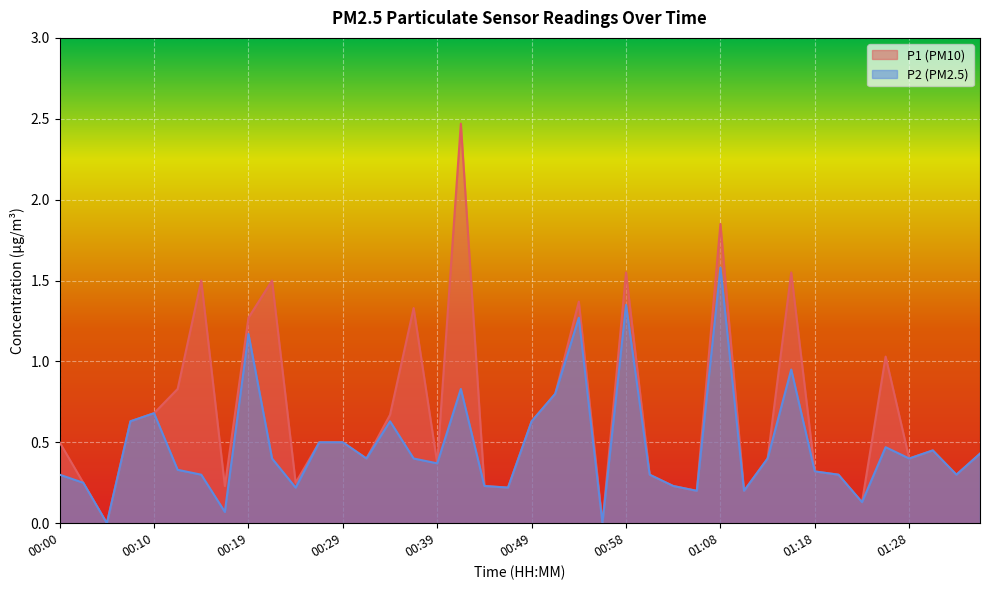

What is the difference between the highest and lowest values at 00:12?

0.5